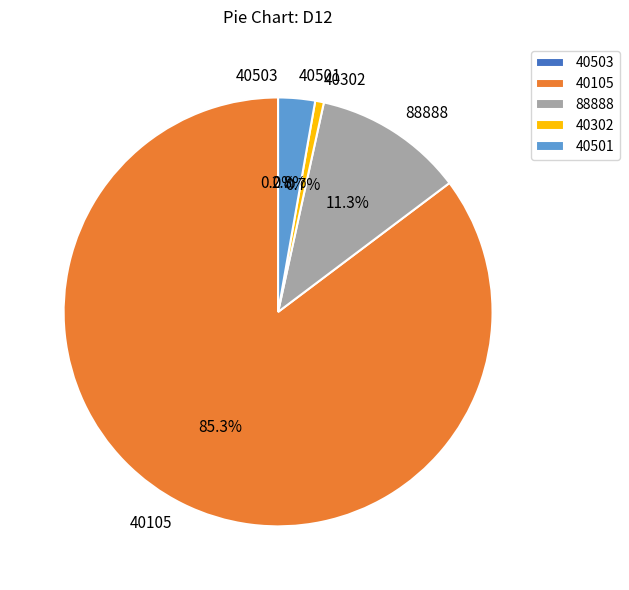

Is the sum of 40302 and 40105 greater than half?

Yes